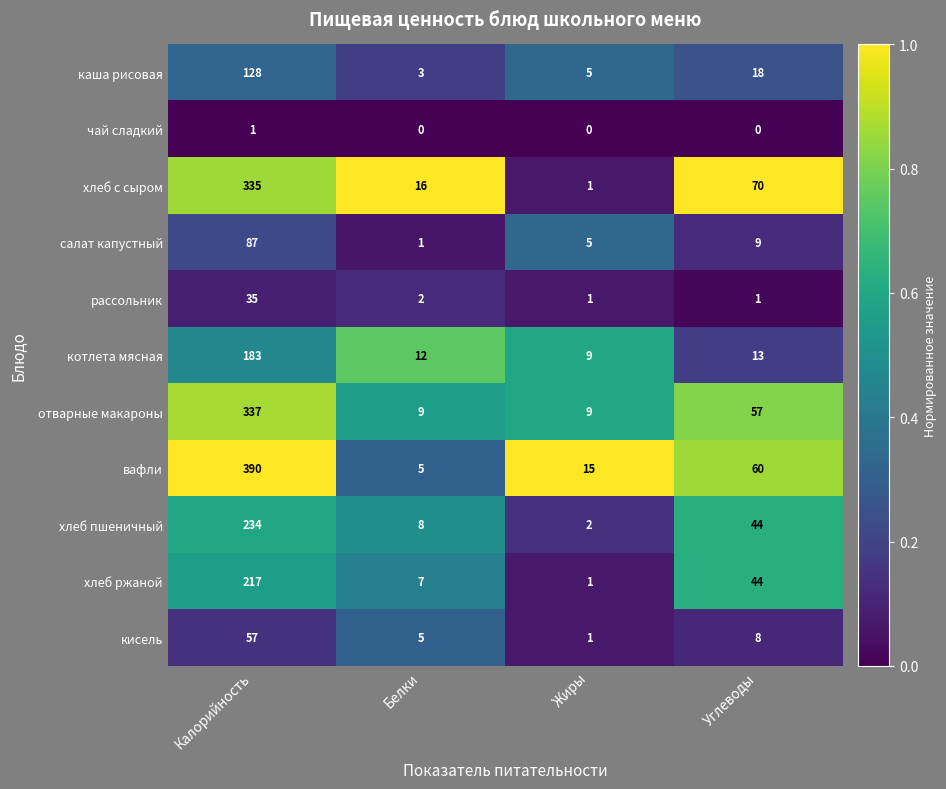

What is the maximum value shown in the chart?

390